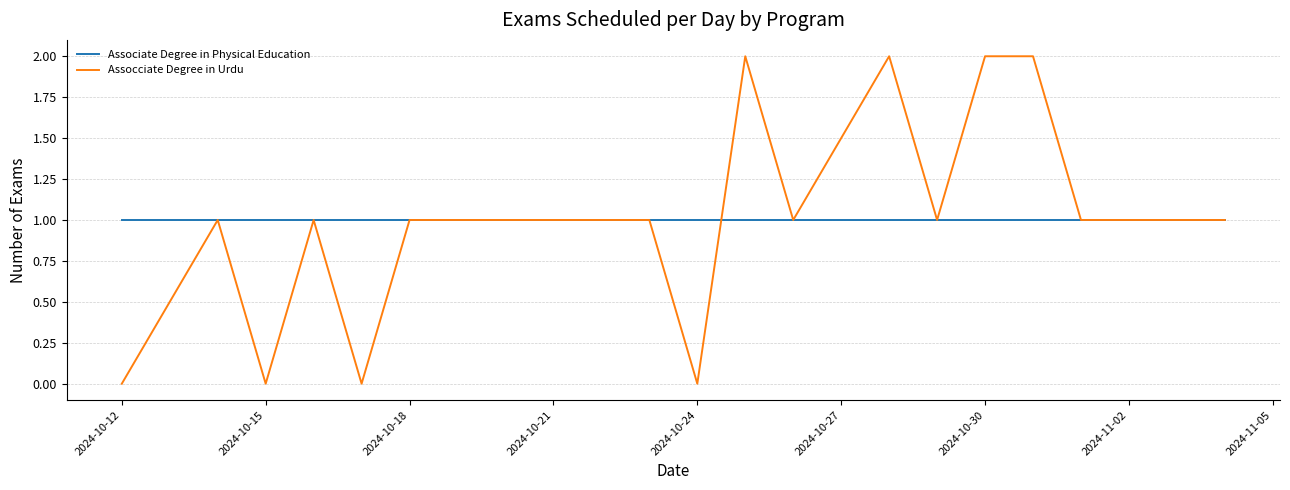

True or false: Assocciate Degree in Urdu has more than 2 interior local peaks.

True